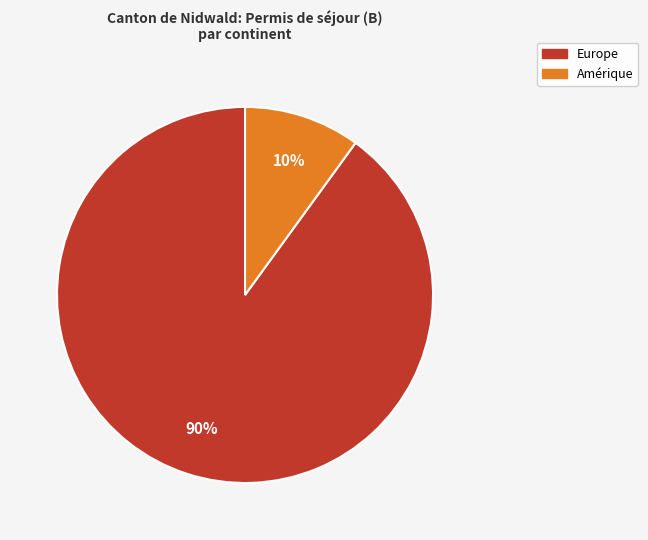

Is there any slice that represents more than half of the pie?

Yes